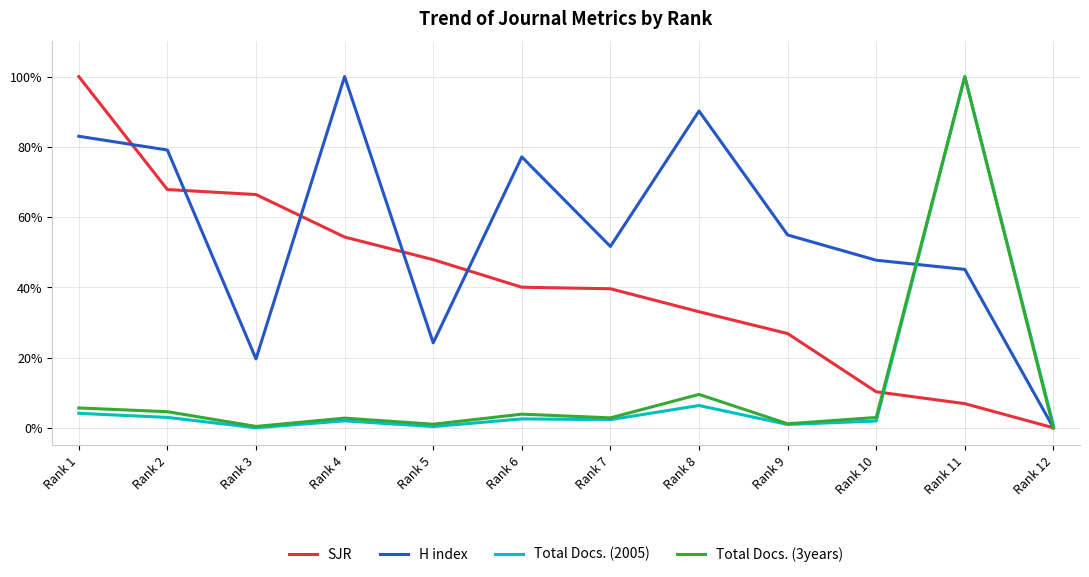

Does the chart have visible grid lines?

Yes